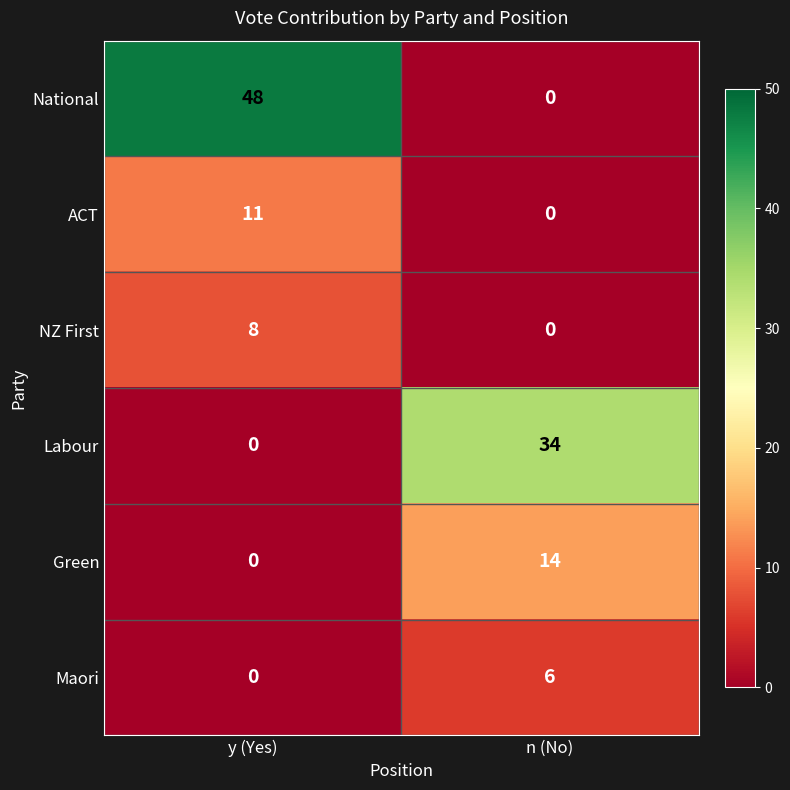

Rank the categories by Maori value from highest to lowest.

n (No), y (Yes)